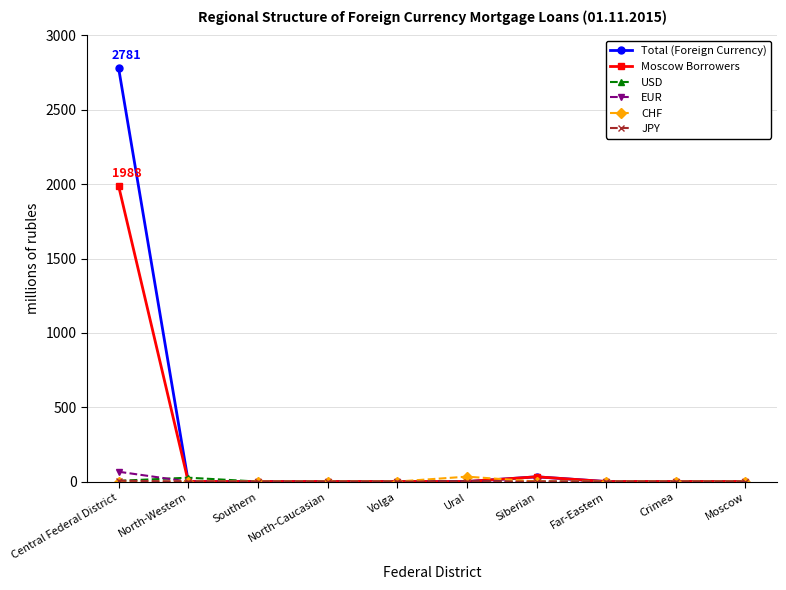

What is the label of the 7th point from the right?

North-Caucasian